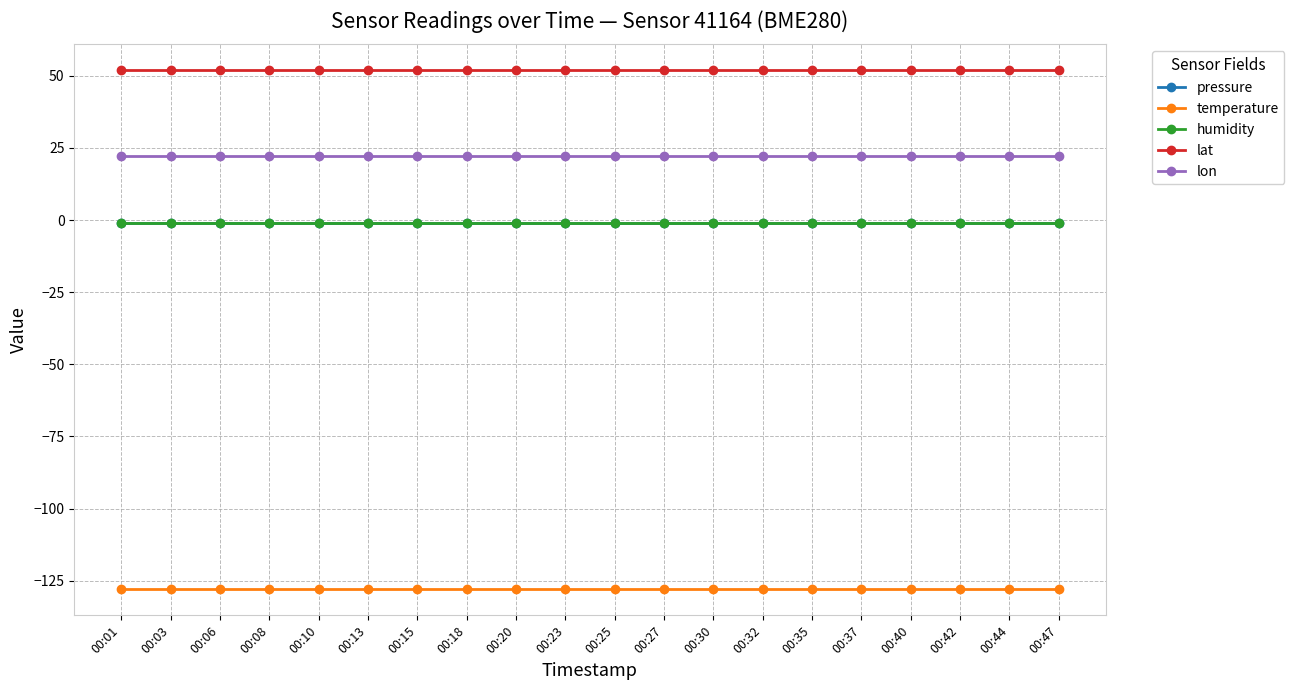

What is the value of the humidity point at the 3rd from the left?

-1.0